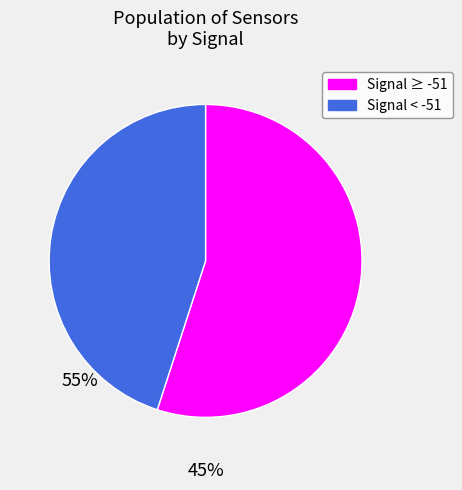

Count the number of slices in the pie.

2